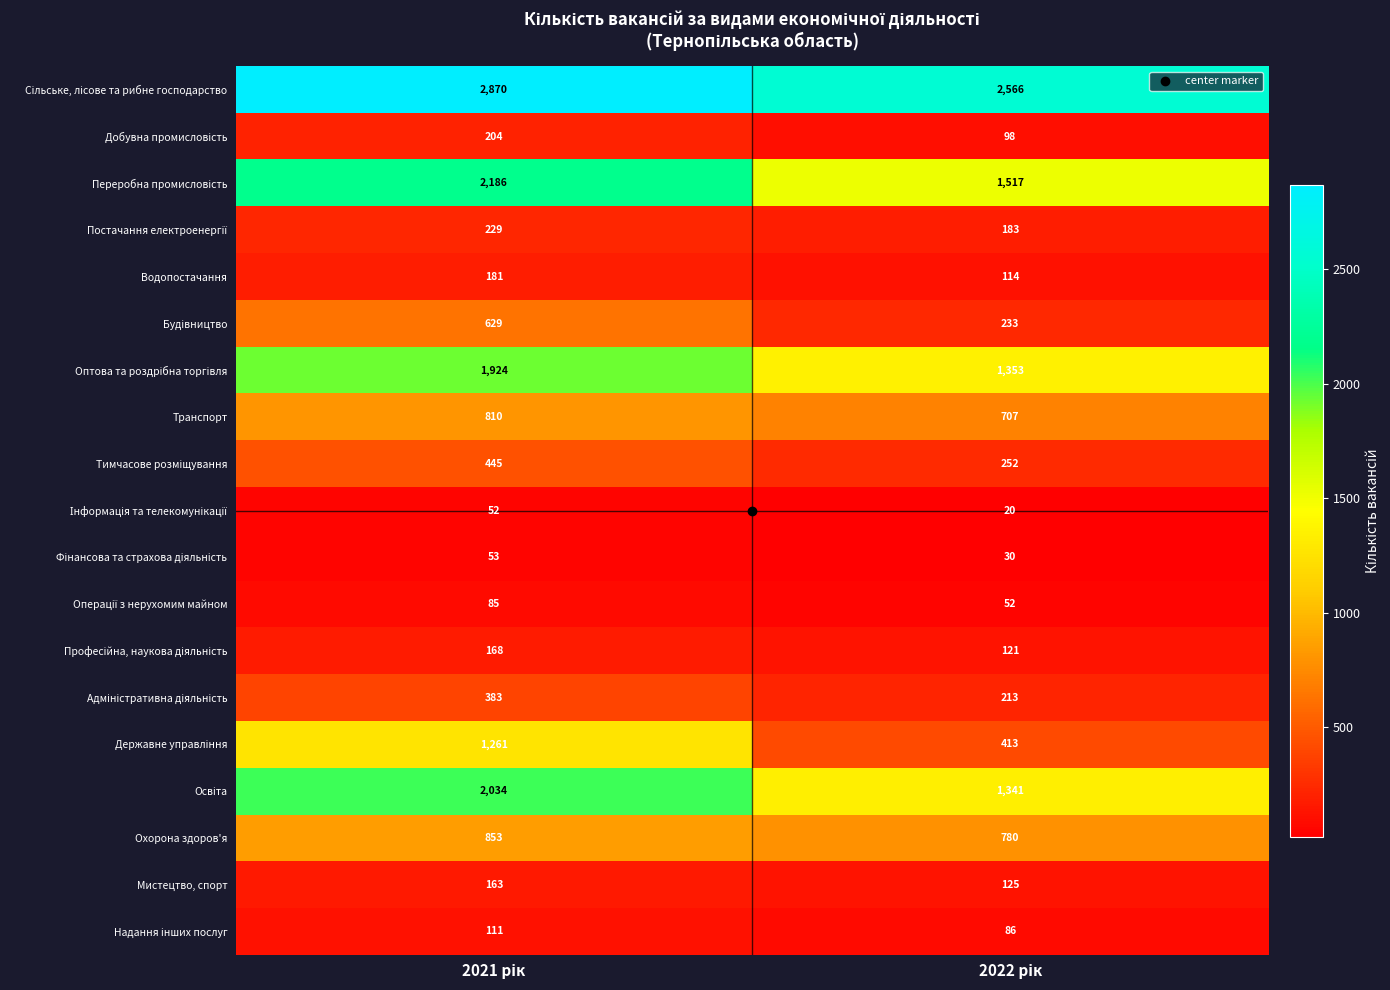

What is the sum of all Мистецтво, спорт values?

288